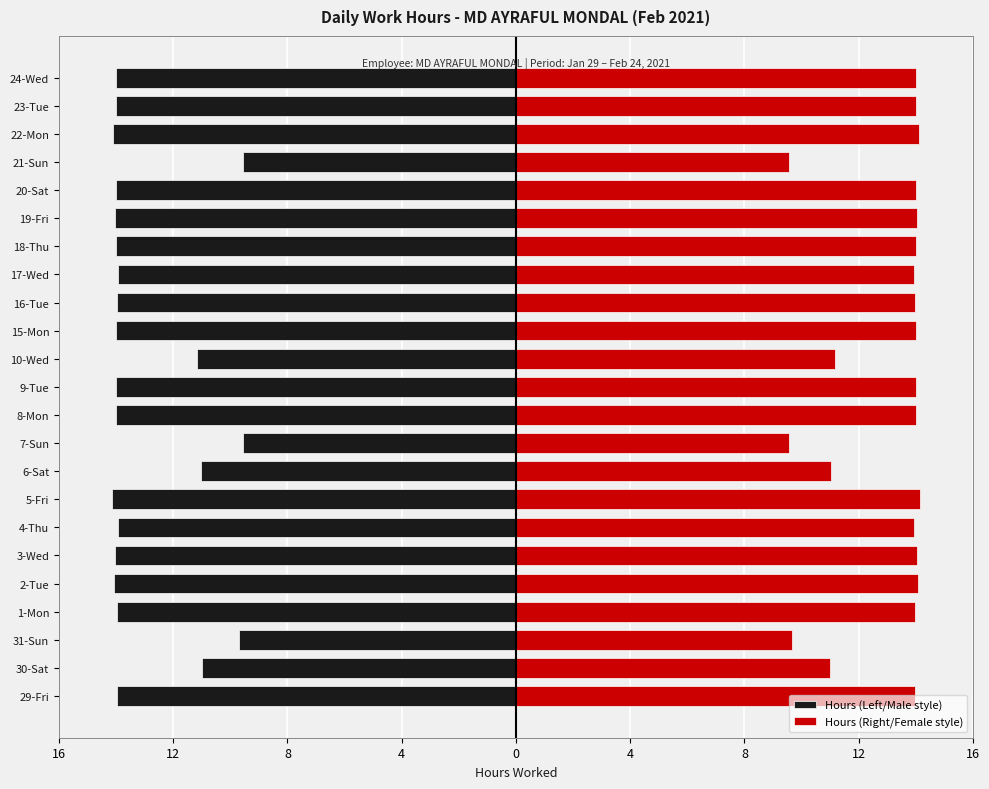

What is the highest value of the Hours (Right/Female style) series?

14.1